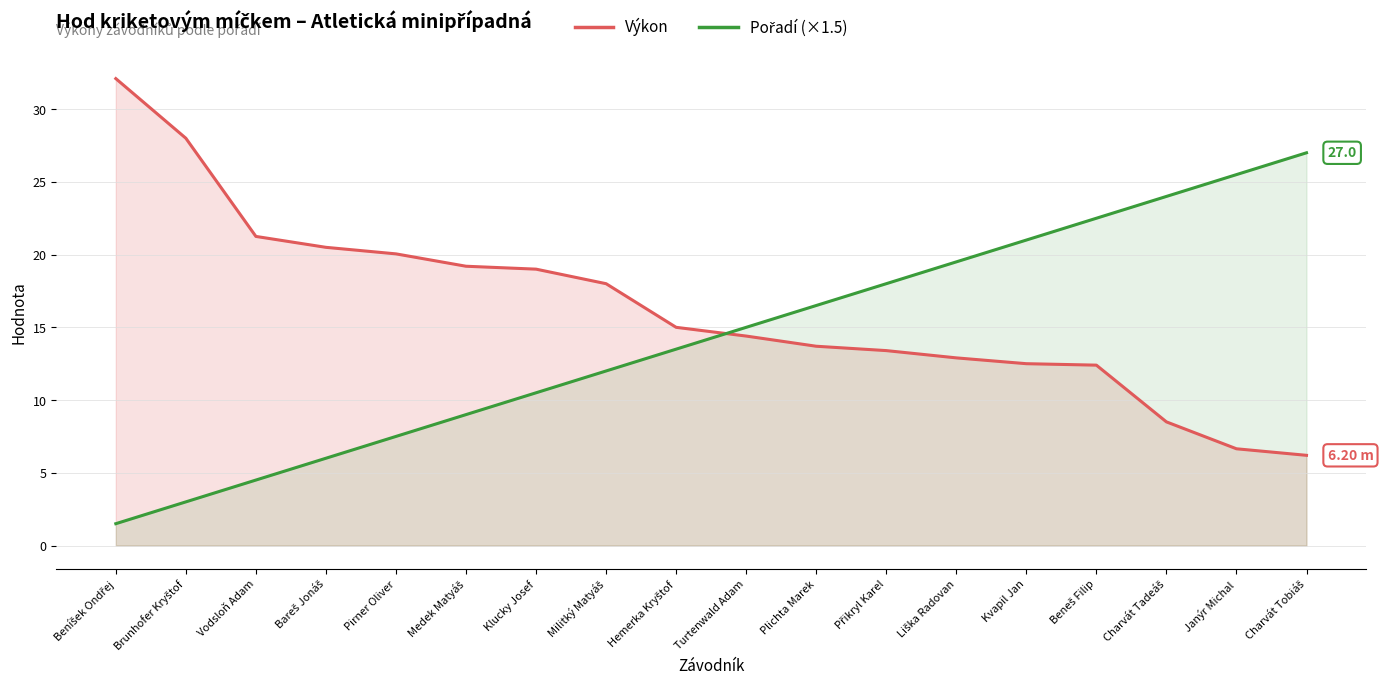

How many intersections are there between Výkon and Pořadí (×1.5)?

1